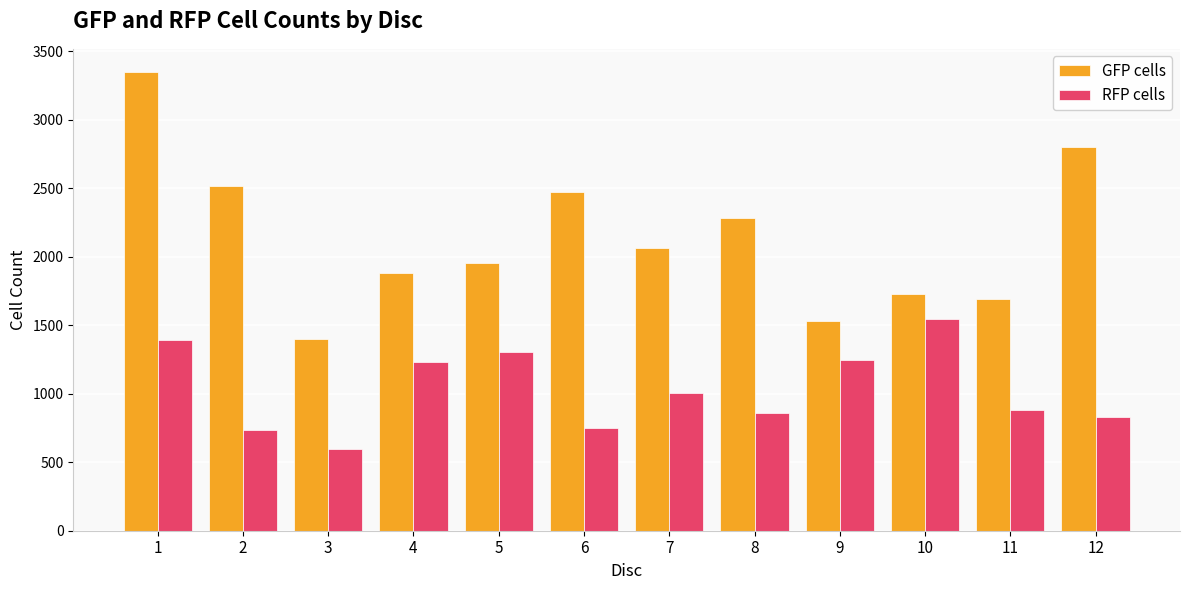

Which series has the largest range (max minus min)?

GFP cells